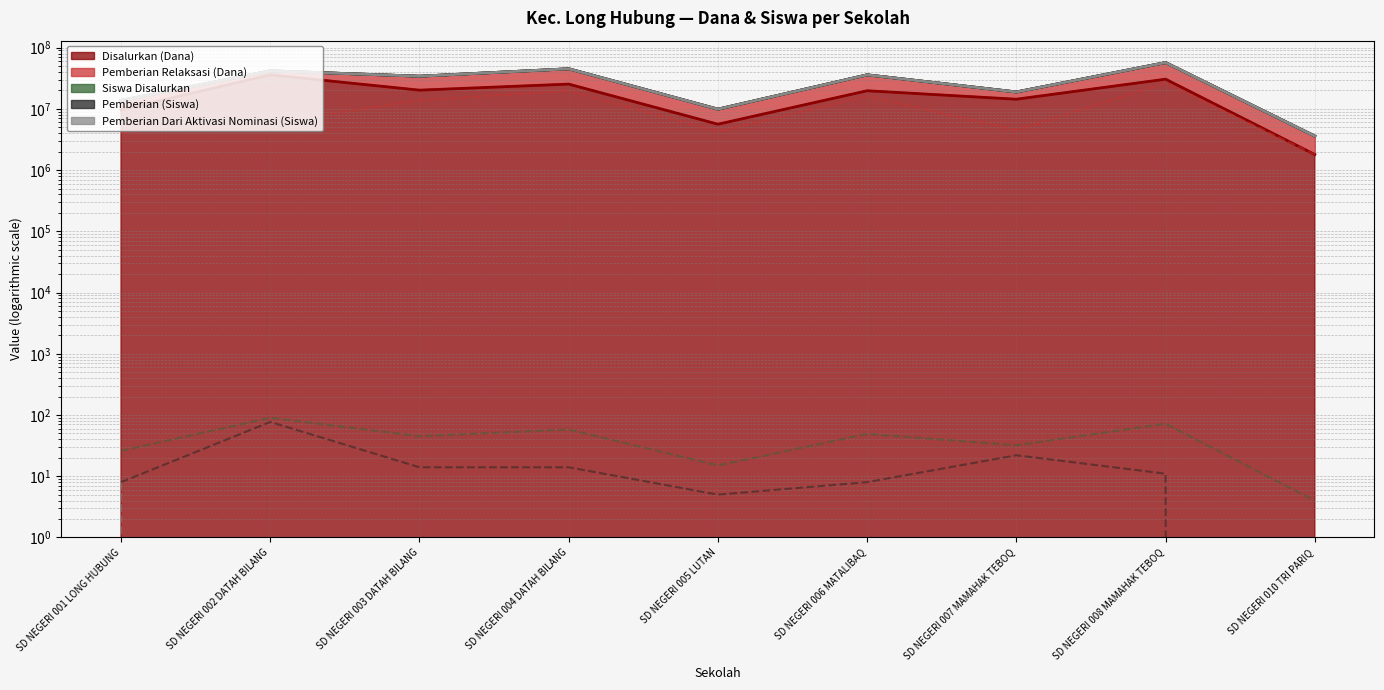

Which category has the lowest value across all series?

SD NEGERI 010 TRI PARIQ